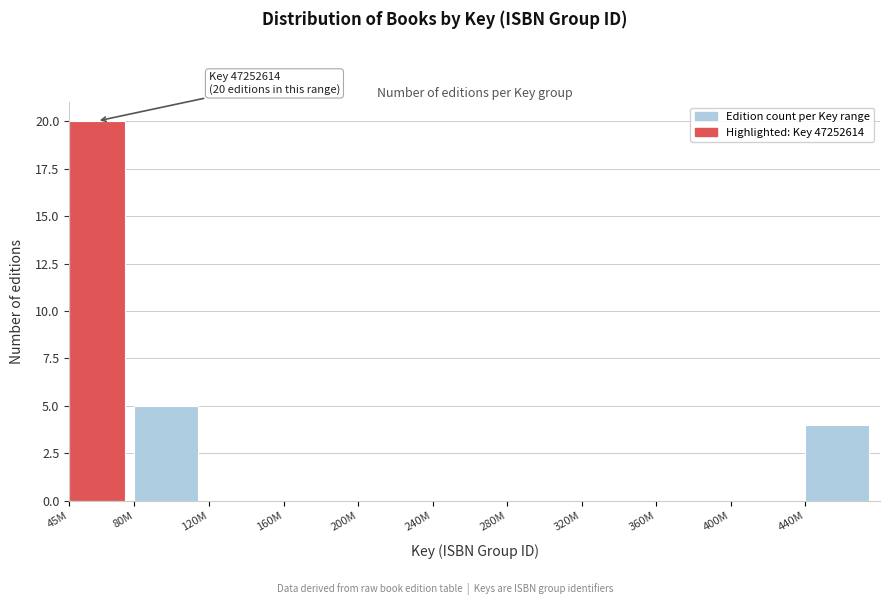

Reading left to right, list all the values displayed in this chart.

45M=20	80M=5	120M=0	160M=0	200M=0	240M=0	280M=0	320M=0	360M=0	400M=0	440M=4